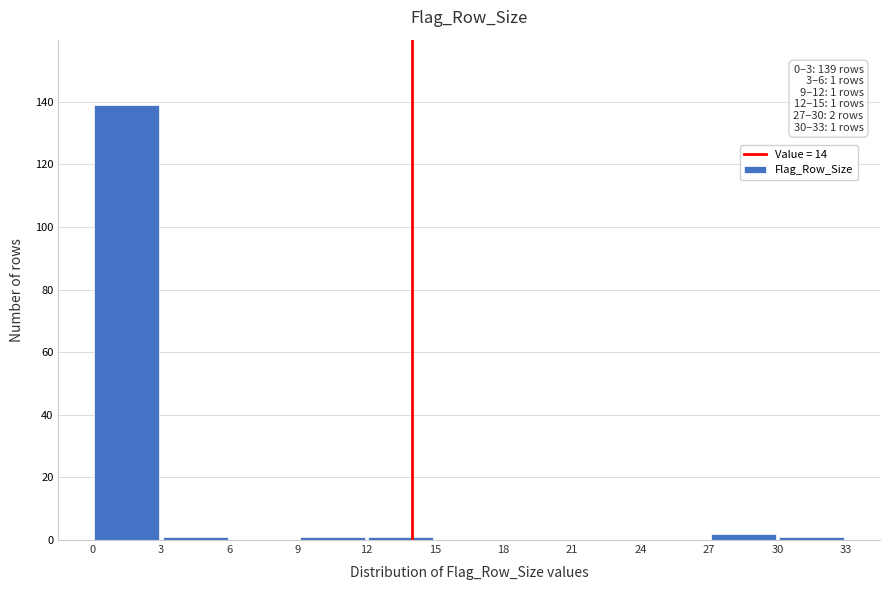

Which range on the x-axis has the tallest bar?

0 to 3